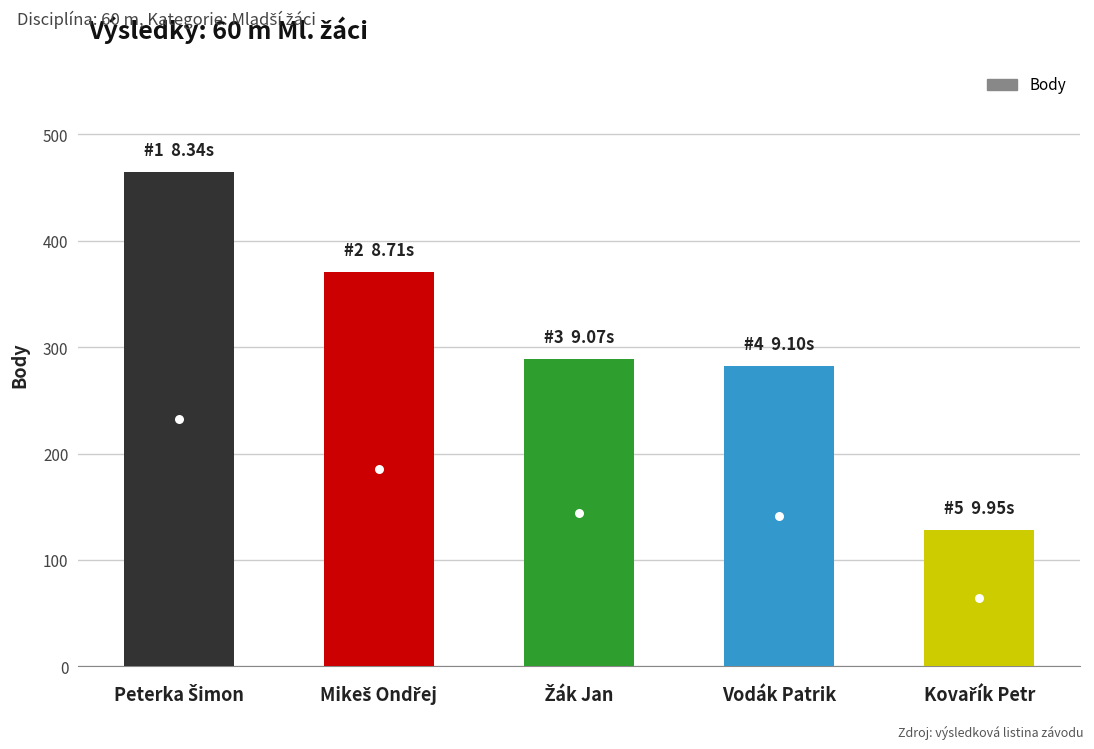

What is the smallest value displayed?

128